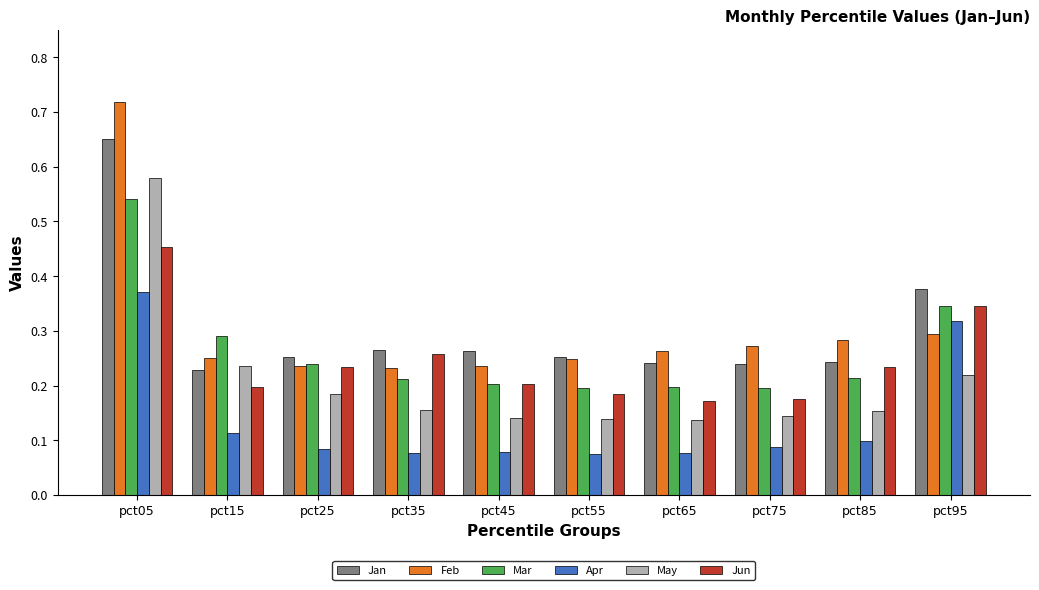

What is the sum of the Feb values at pct05 and pct65?

1.0